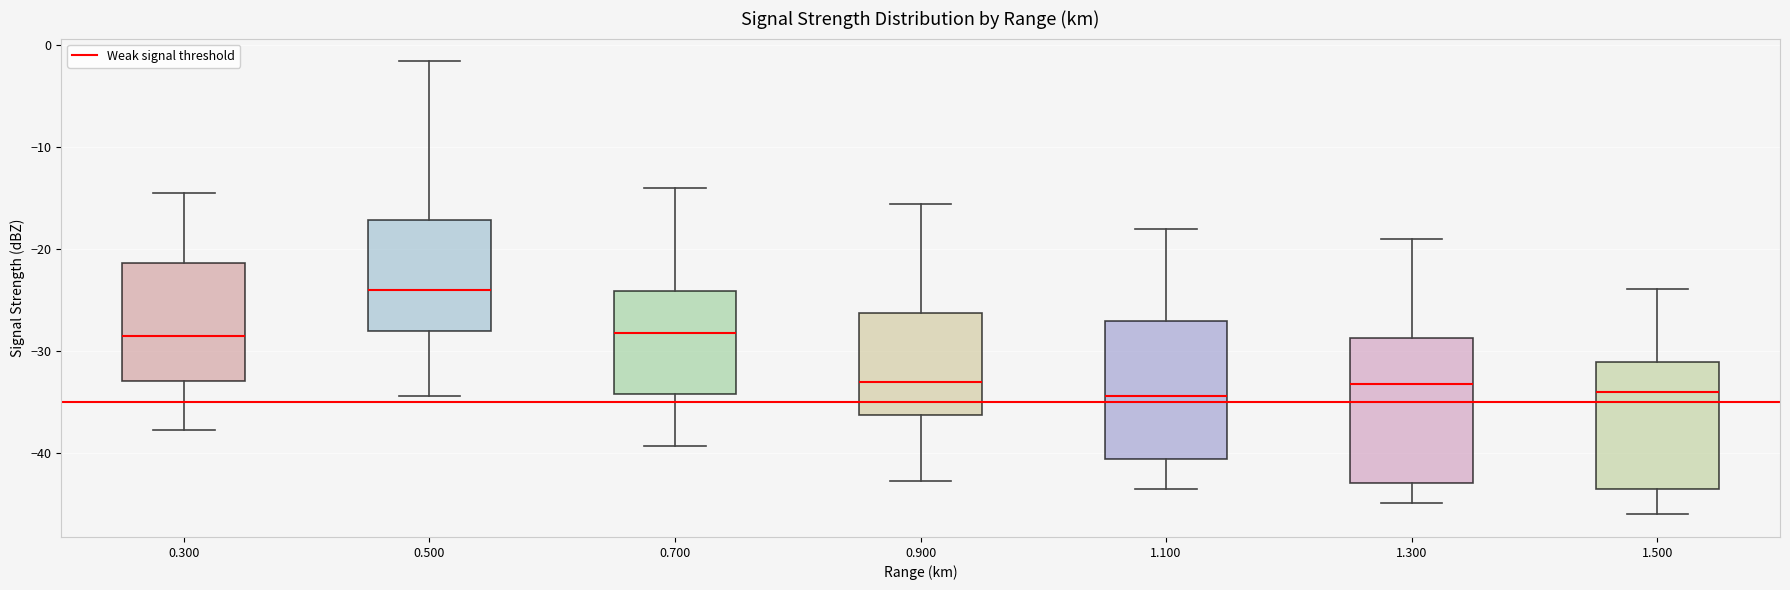

Where does the upper whisker of the box at x = 1.100 end on the y-axis? The values are not printed on the chart, so give them approximately, as read against the axis.

-18